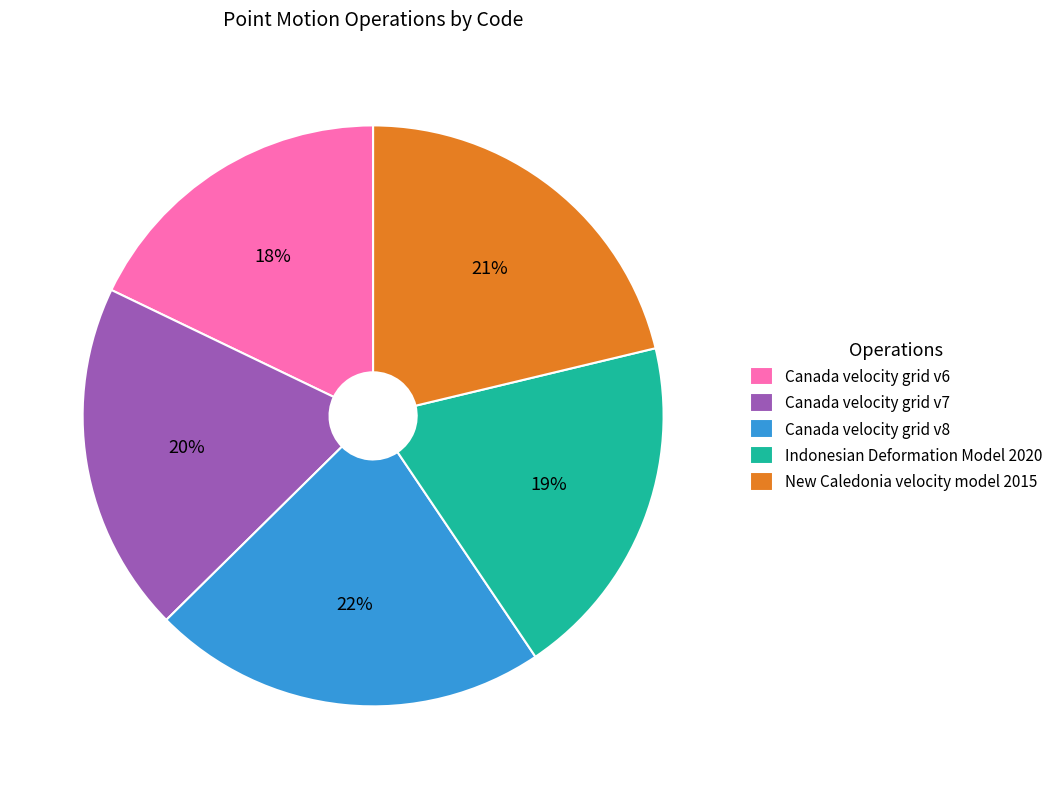

To the nearest percent, what is the difference between the Canada velocity grid v8 and Indonesian Deformation Model 2020 slice percentages?

3%